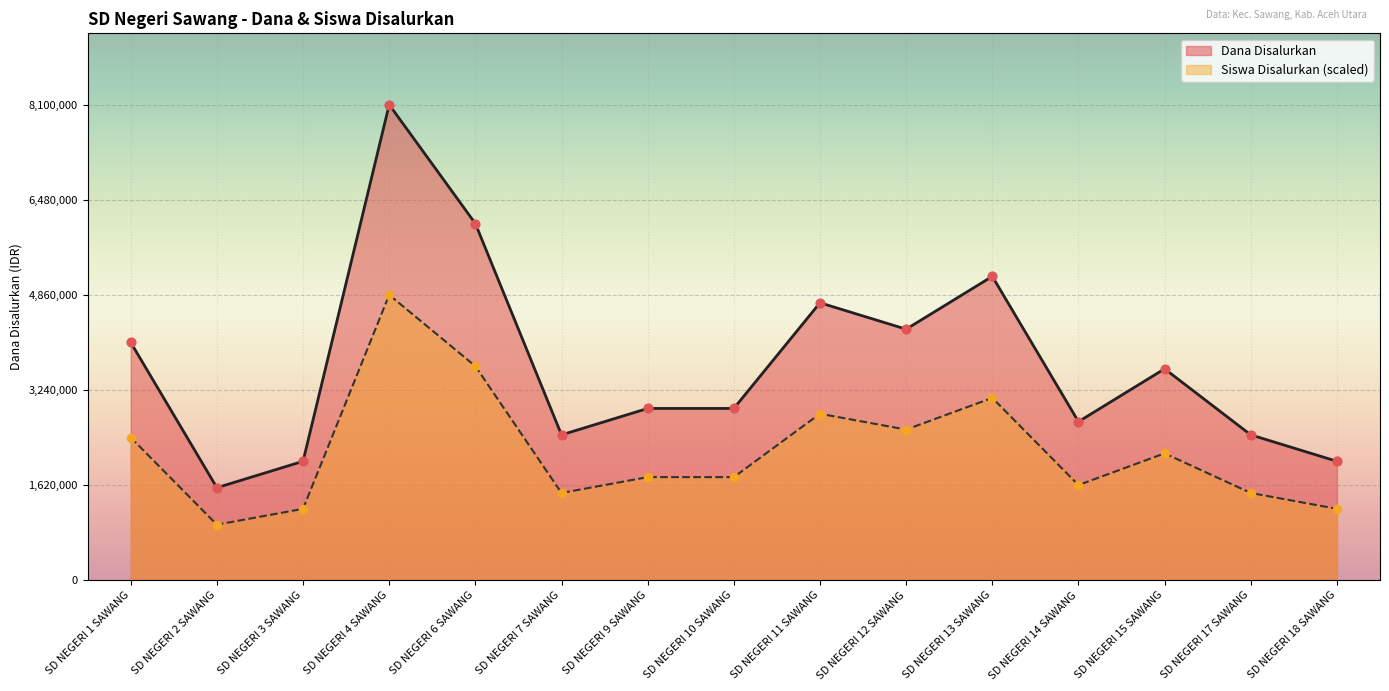

What are all the series names shown in the legend?

Dana Disalurkan, Siswa Disalurkan (scaled)